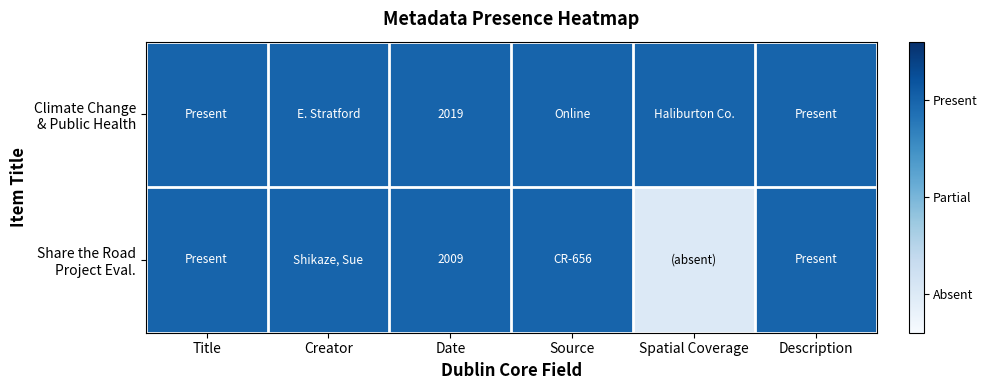

Rank the categories by Share the Road Project Eval. value from highest to lowest.

Title, Creator, Date, Source, Description, Spatial Coverage